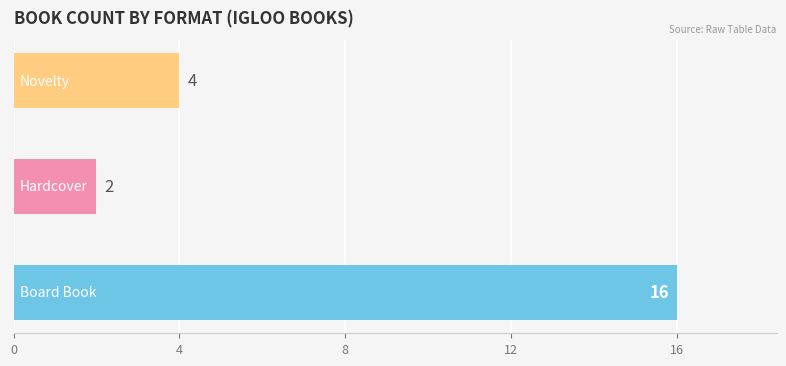

What is the maximum value shown in the chart?

16